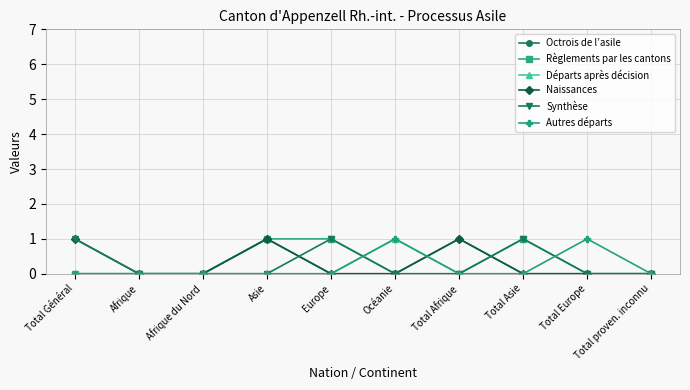

What is the difference between the maximum and minimum values in the Règlements par les cantons series?

1